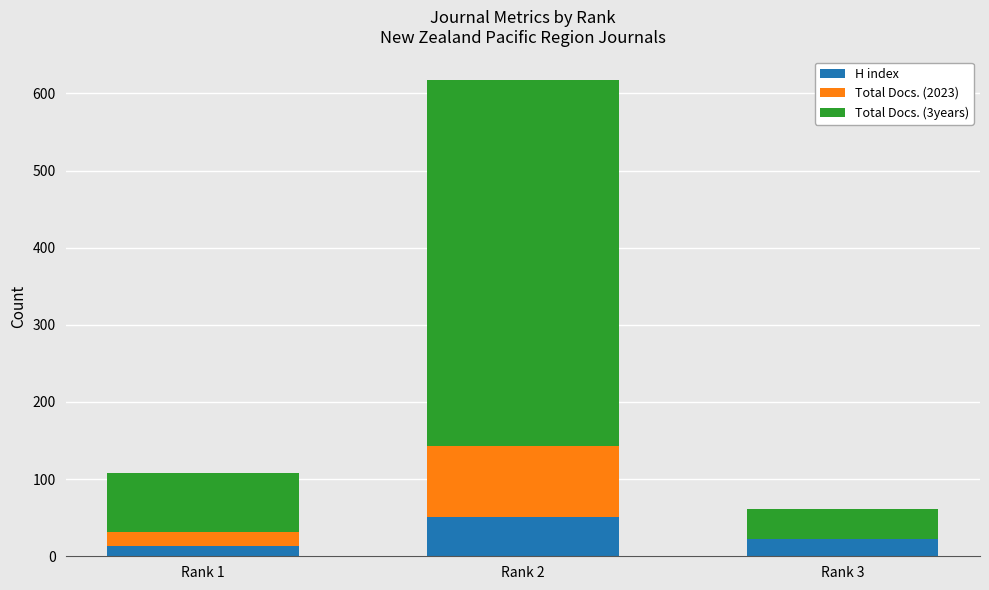

Reading left to right, list the values for the H index series.

Rank 1=13	Rank 2=51	Rank 3=22